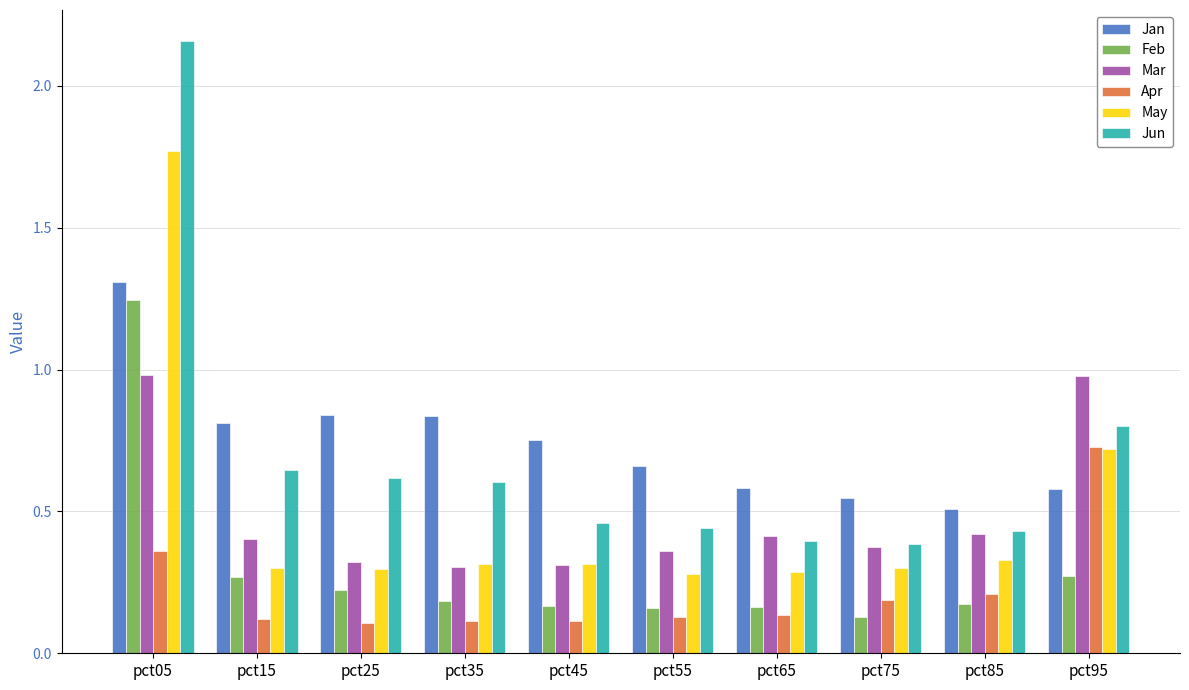

At which label is May closest to 1?

pct95